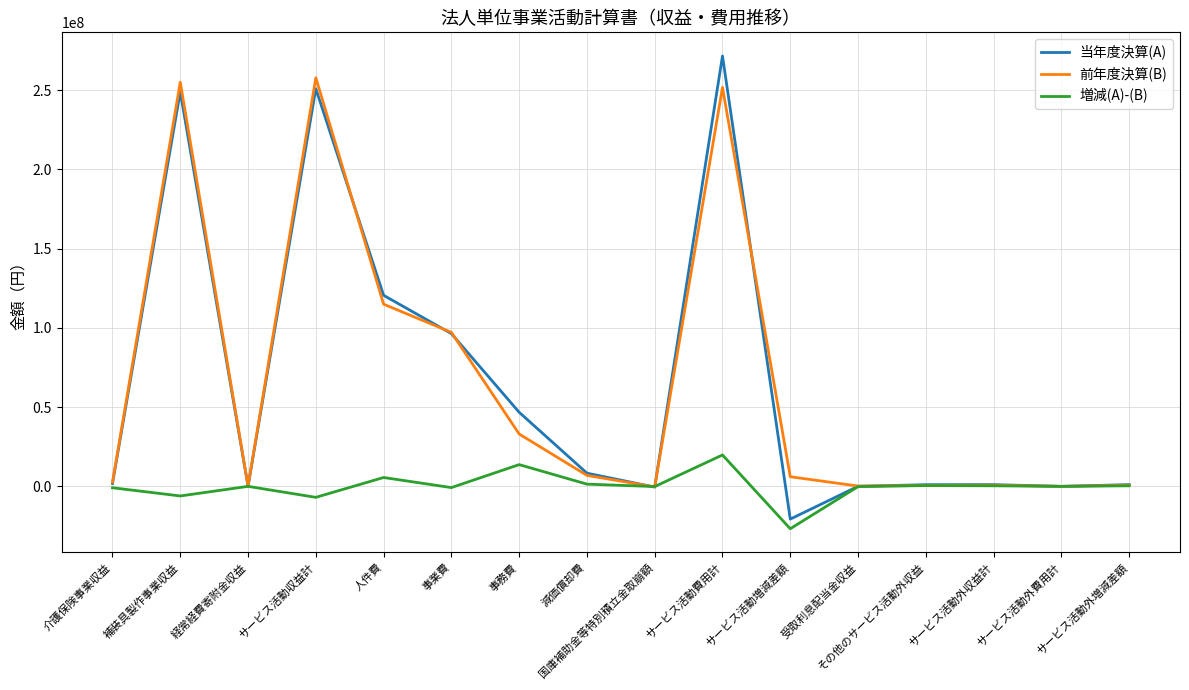

List the series in order of their peak value, lowest first.

増減(A)-(B), 前年度決算(B), 当年度決算(A)